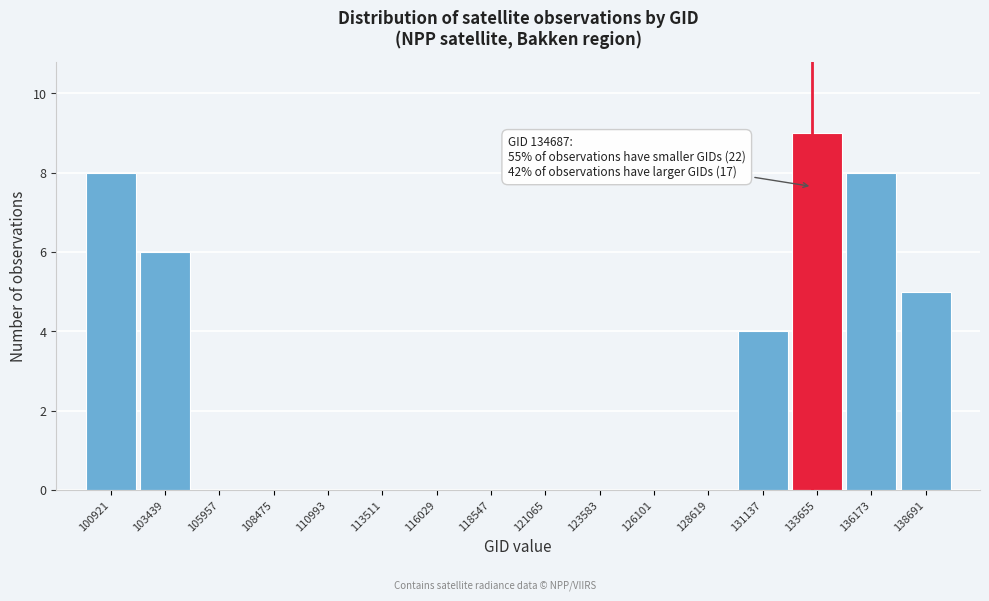

Reading left to right, list all the values displayed in this chart.

100921=8	103439=6	105957=0	108475=0	110993=0	113511=0	116029=0	118547=0	121065=0	123583=0	126101=0	128619=0	131137=4	133655=9	136173=8	138691=5